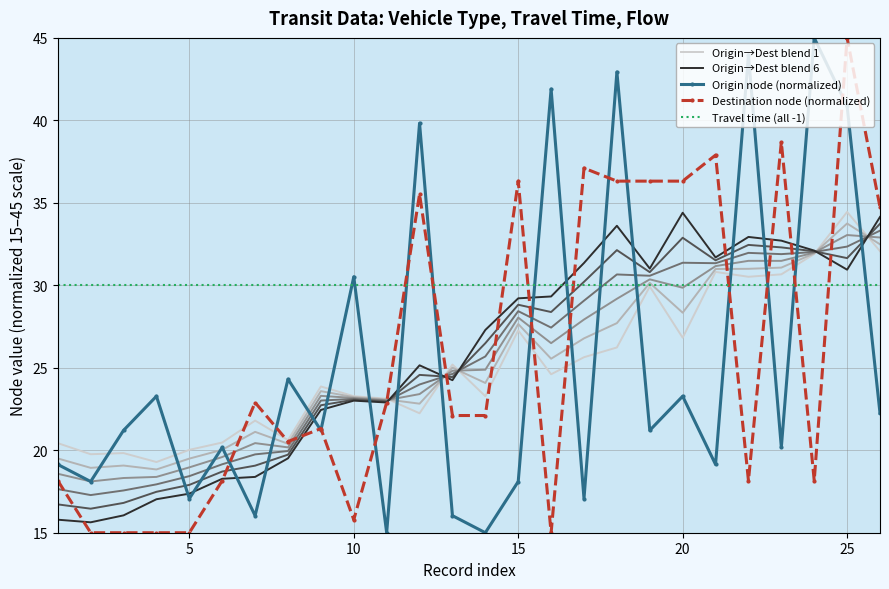

Which category has the highest value in the Origin→Dest blend 1 series?

25